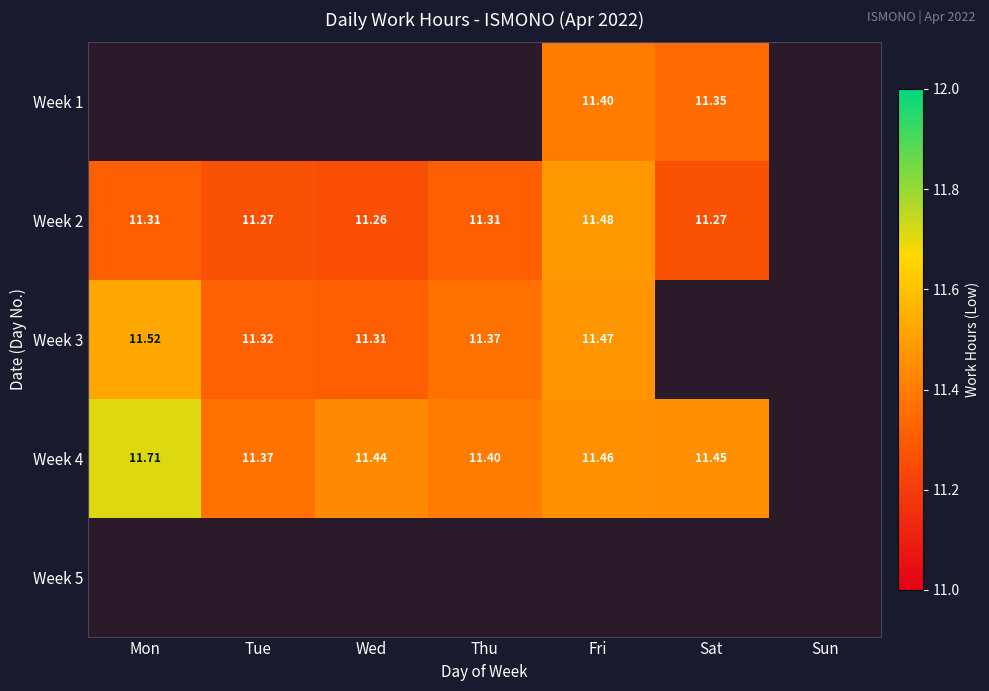

At which category does the chart reach its peak across all series?

Mon